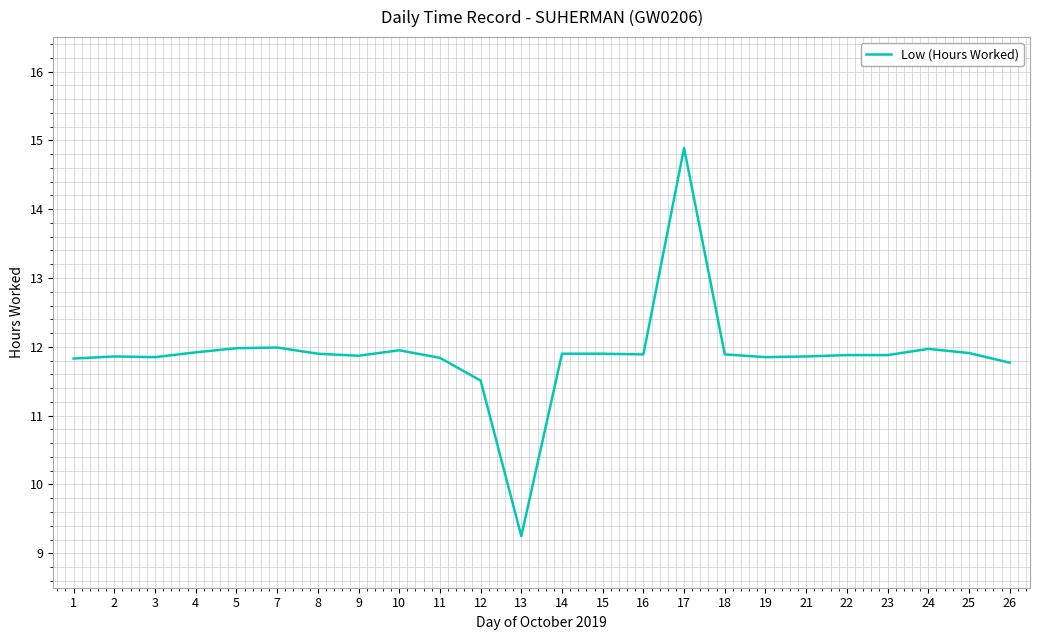

True or false: the data shows 12.0 at 7.

True